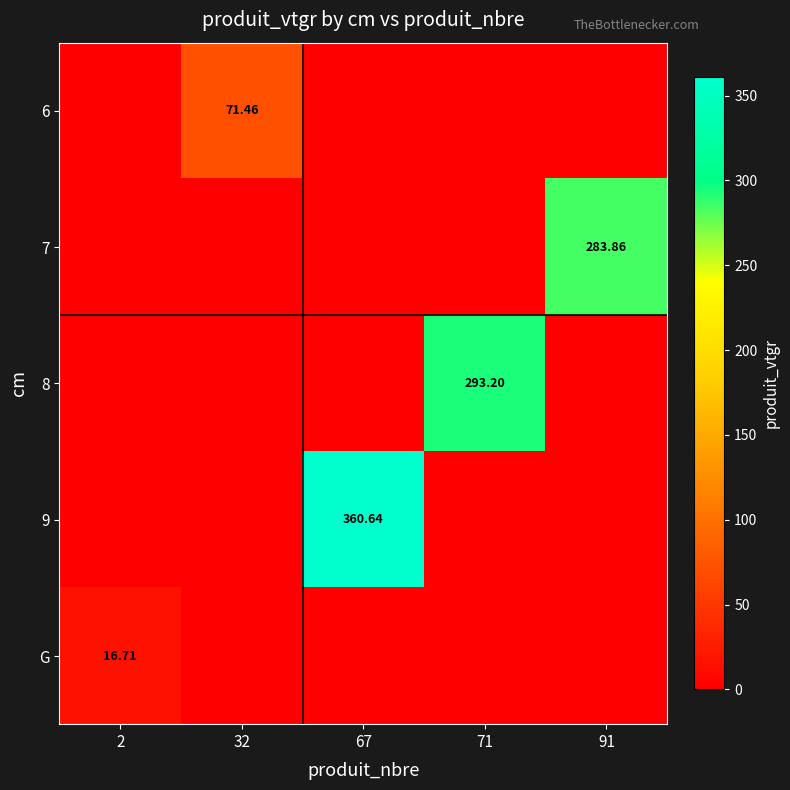

Rank the series by their maximum value, from lowest to highest.

G, 6, 7, 8, 9